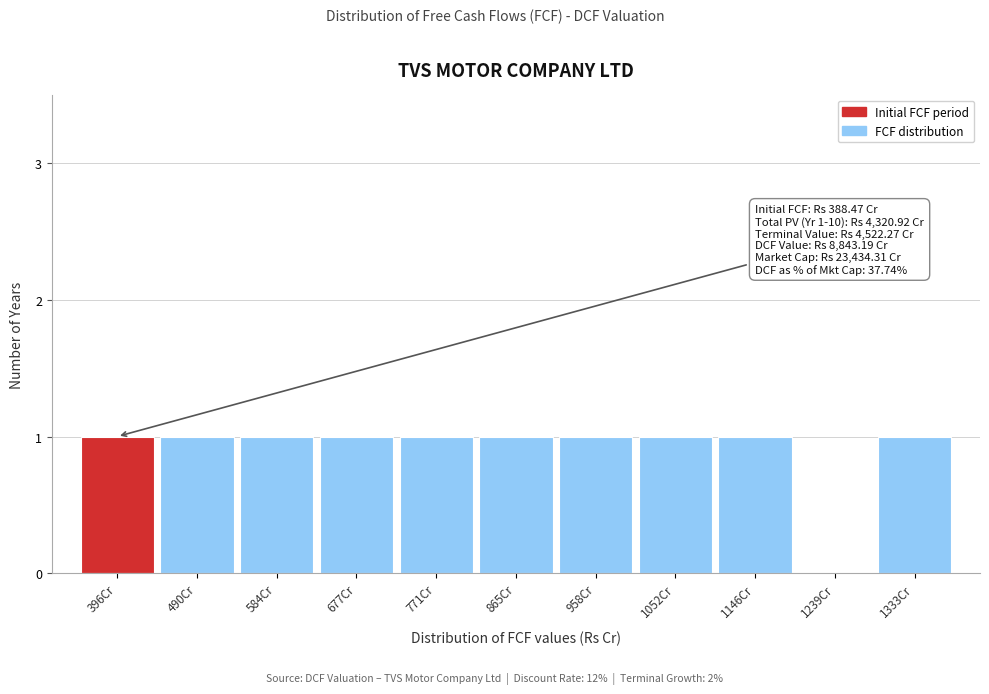

Reading left to right, list all the values displayed in this chart.

396Cr=1	490Cr=1	584Cr=1	677Cr=1	771Cr=1	865Cr=1	958Cr=1	1052Cr=1	1146Cr=1	1239Cr=0	1333Cr=1